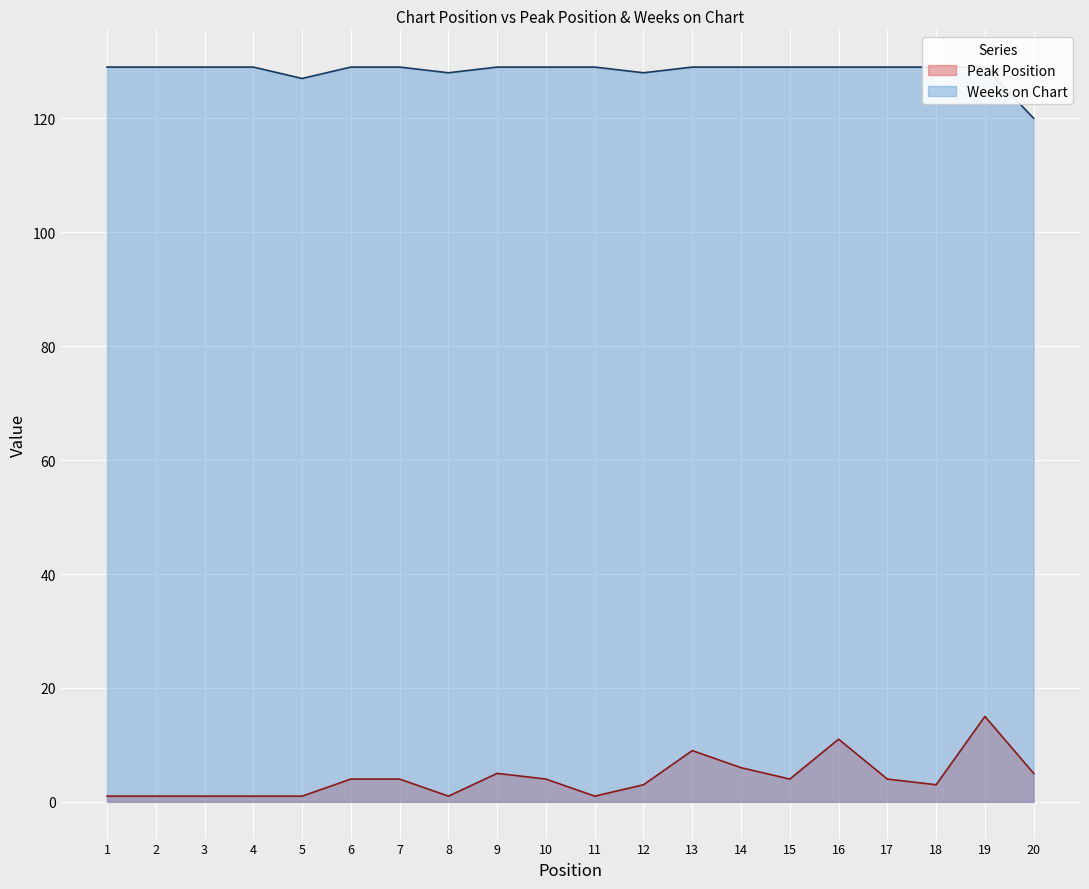

What are all the series names shown in the legend?

Peak Position, Weeks on Chart